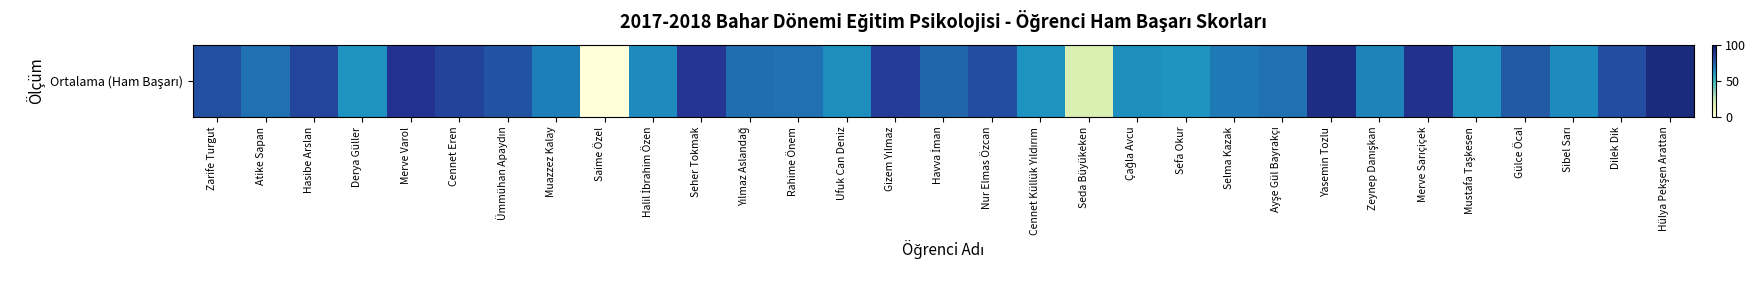

True or false: the data shows 62 at Derya Güller.

True